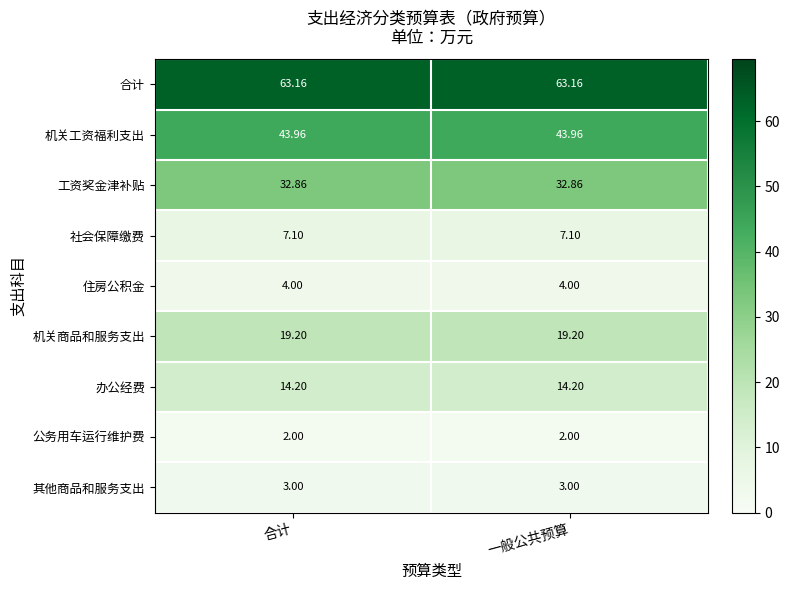

Is the value of 社会保障缴费 at 一般公共预算 greater than the value of 办公经费 at 合计?

No